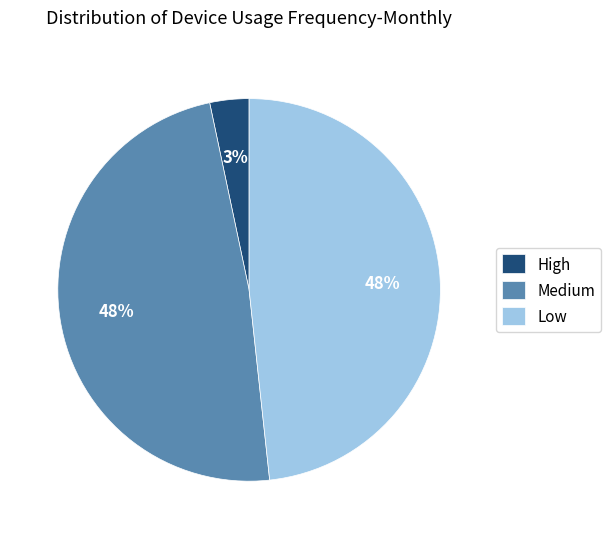

Is there a majority slice in this chart?

No